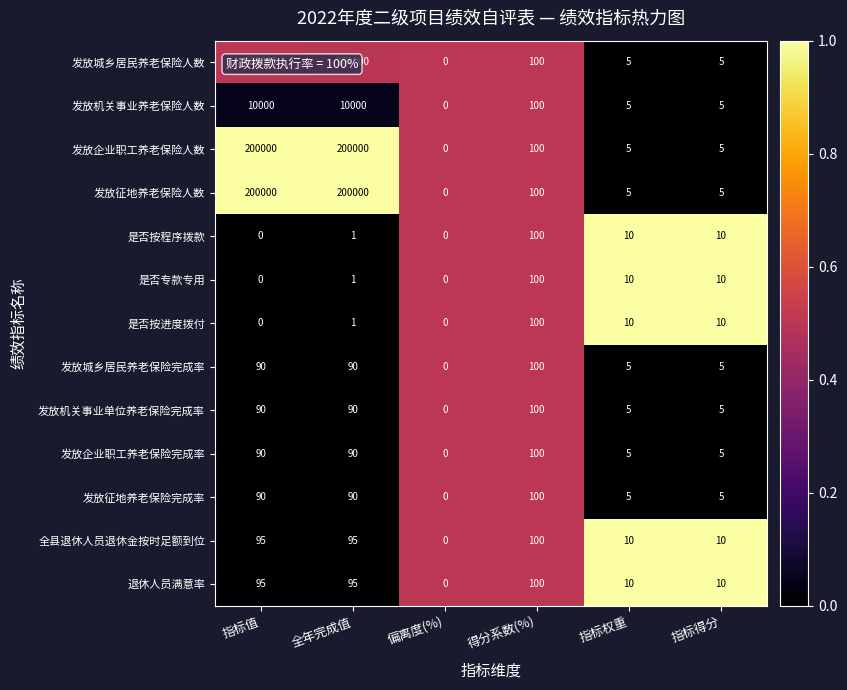

At which label does 全县退休人员退休金按时足额到位 reach its minimum?

偏离度(%)